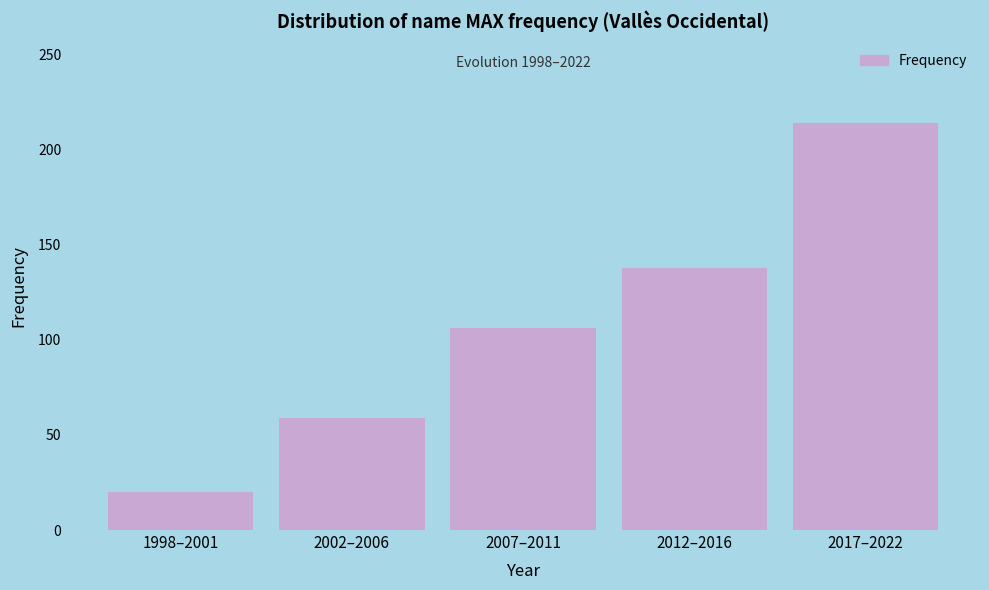

Reading left to right, extract all data points from this chart.

1998–2001=20	2002–2006=59	2007–2011=106	2012–2016=138	2017–2022=214